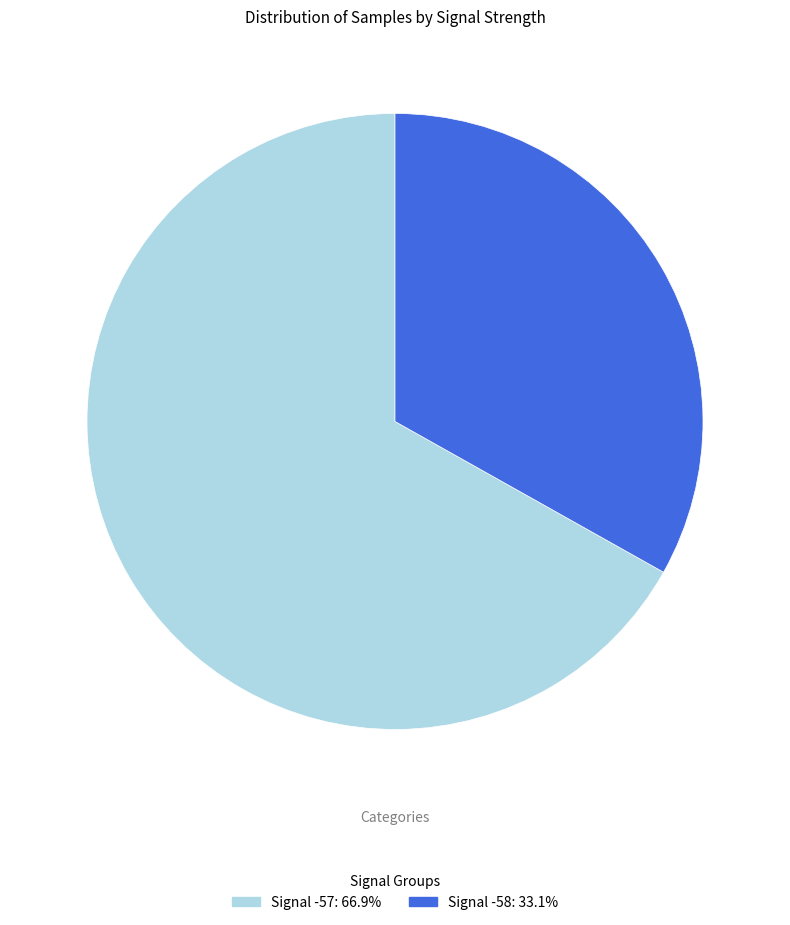

Is there a majority slice in this chart?

Yes